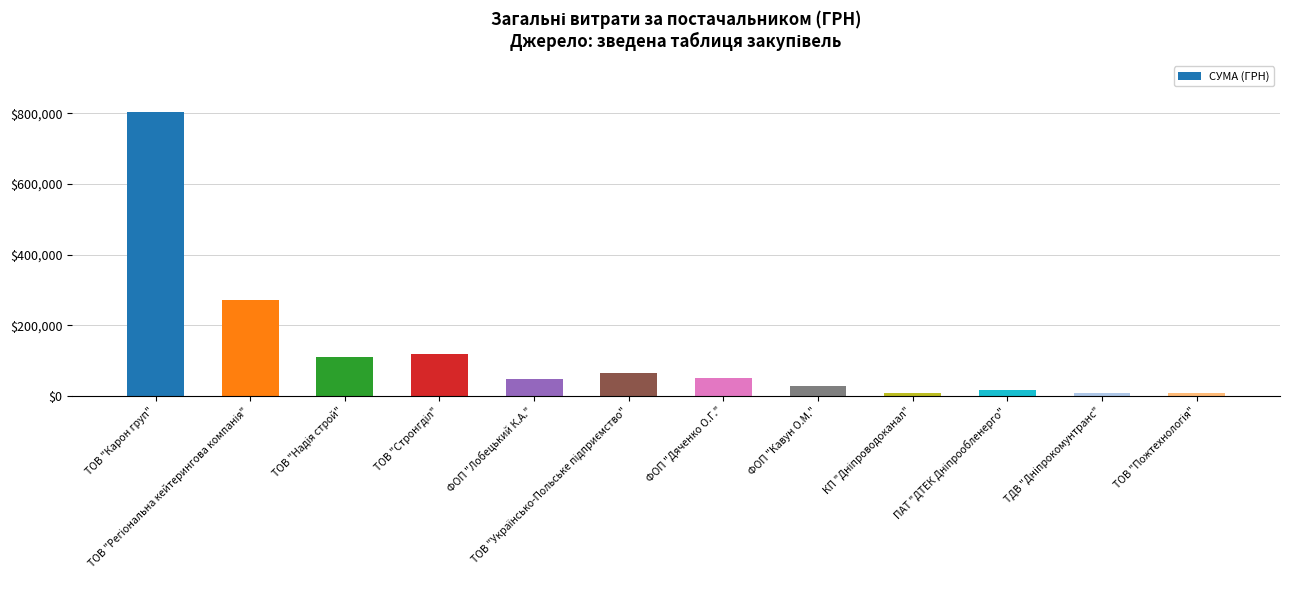

What is the value of the 6th bar from the left?

64040.6